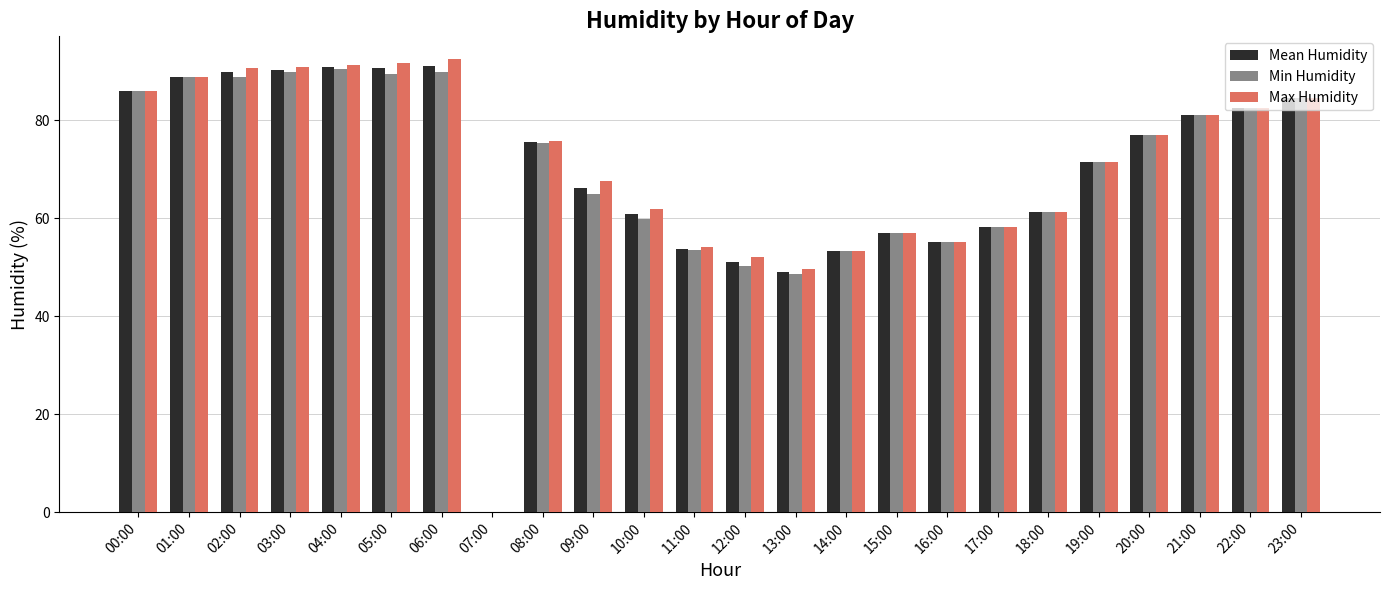

What is the sum of all Max Humidity values?

1674.0